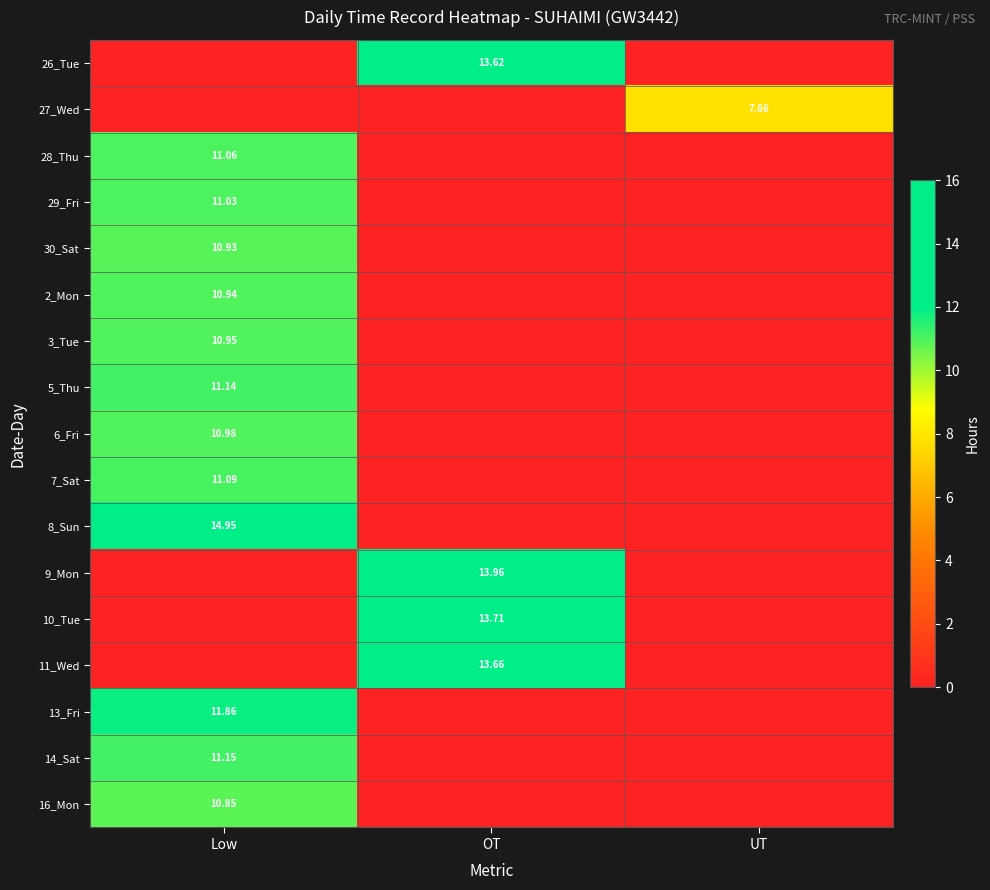

What is the highest value of the 6_Fri series?

11.0